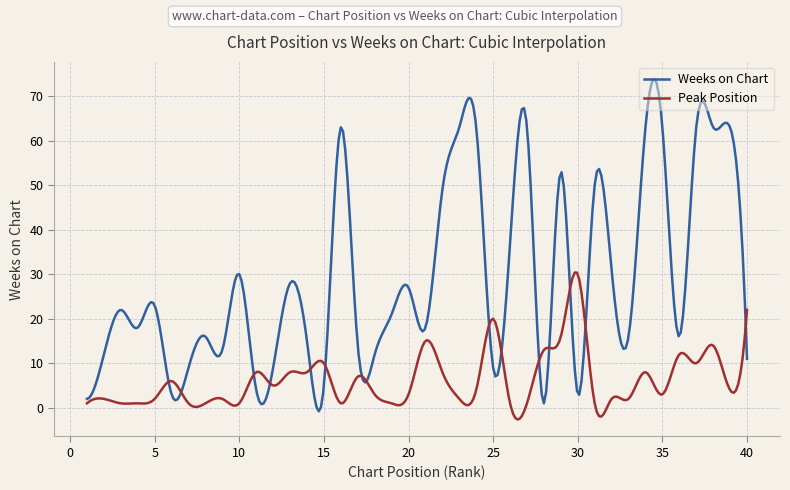

Which series has the largest range (max minus min)?

Weeks on Chart